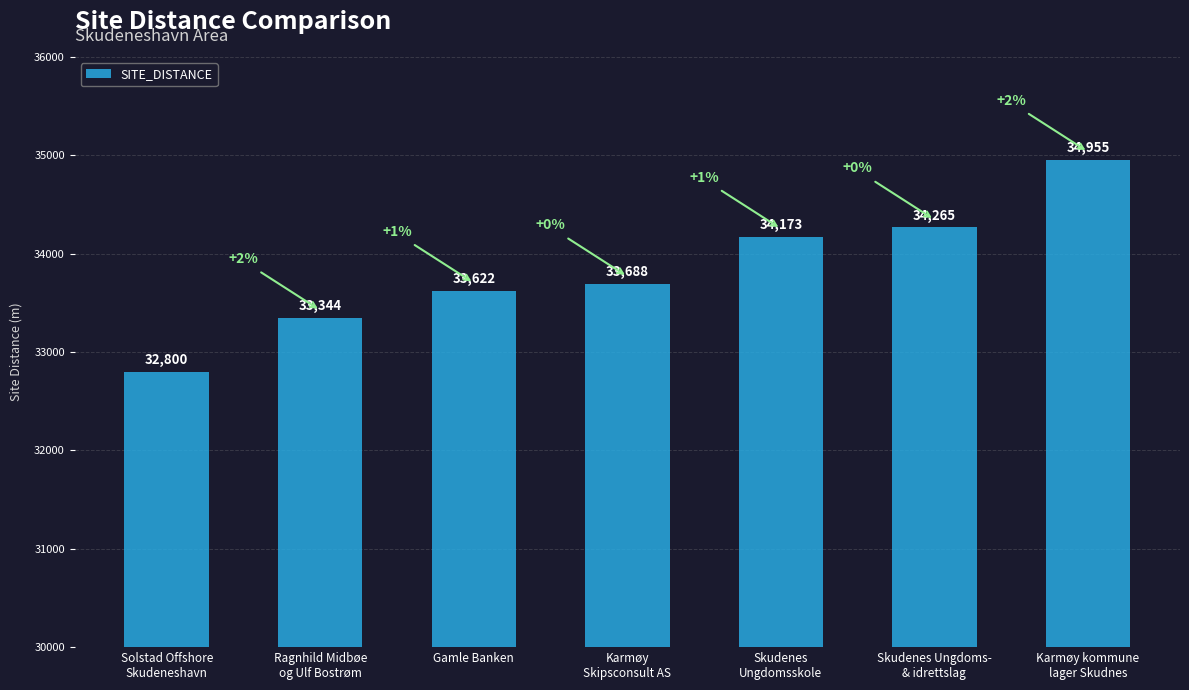

The chart shows a value of 48146 at Karmøy
Skipsconsult AS. True or false?

False